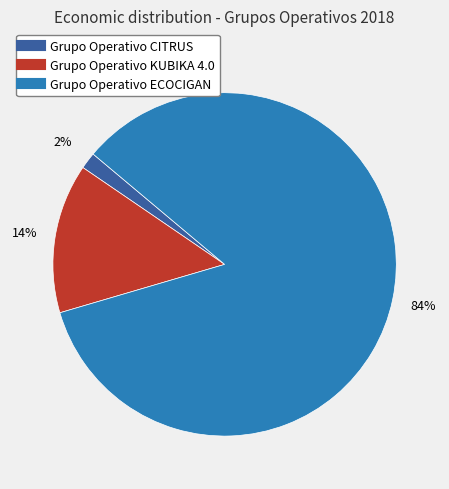

Count the number of slices in the pie.

3